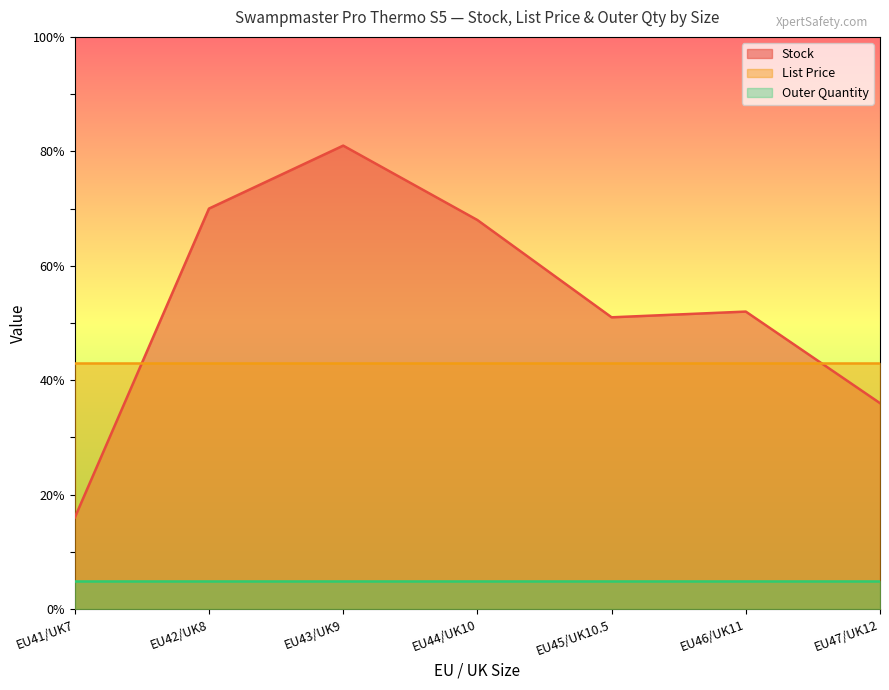

Count the number of categories in the chart.

7